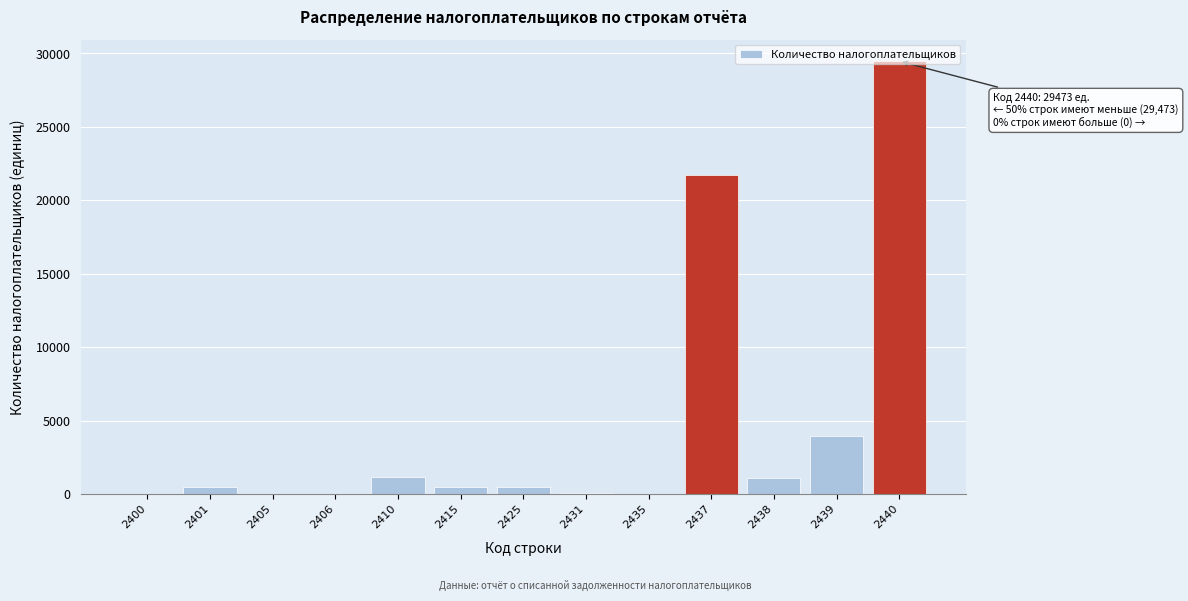

The chart shows a value of 21 at 2406. True or false?

True